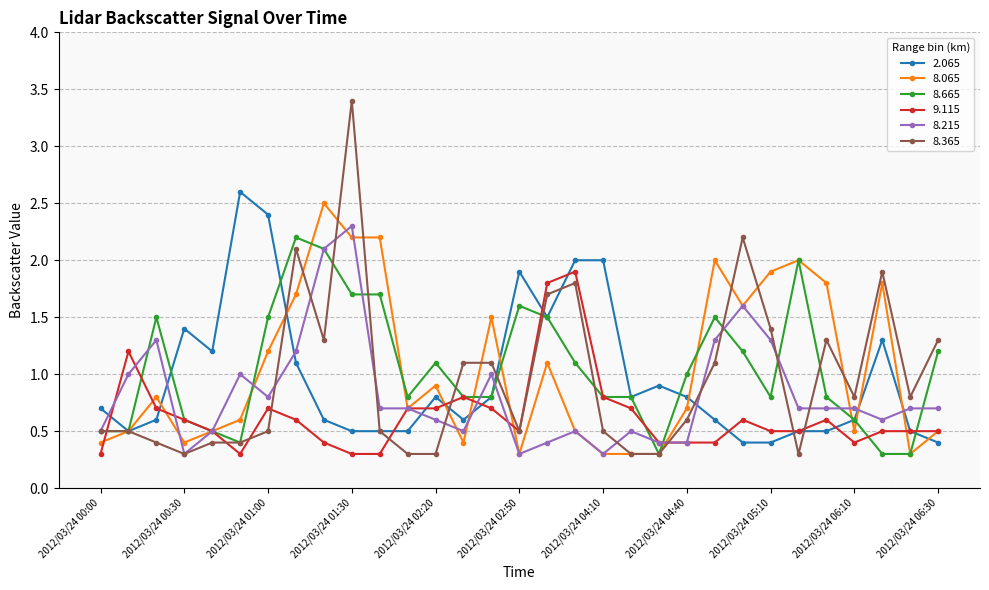

True or false: 8.215 has more than 0 points higher than both neighbors.

True